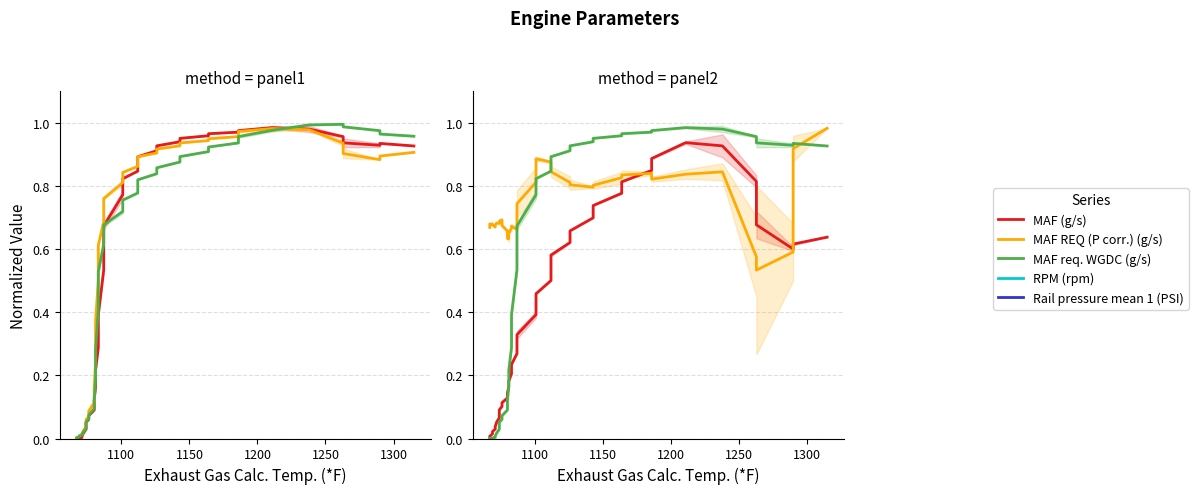

Which series ends up on top after the final intersection of RPM (rpm) and MAF (g/s)?

MAF (g/s)